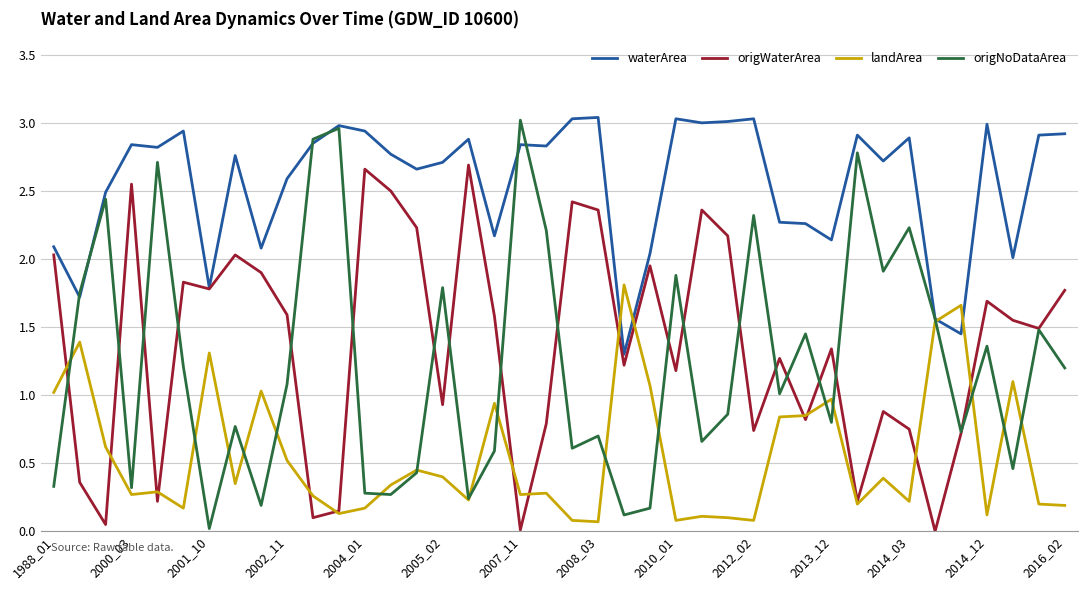

How many lines are shown in the chart?

4